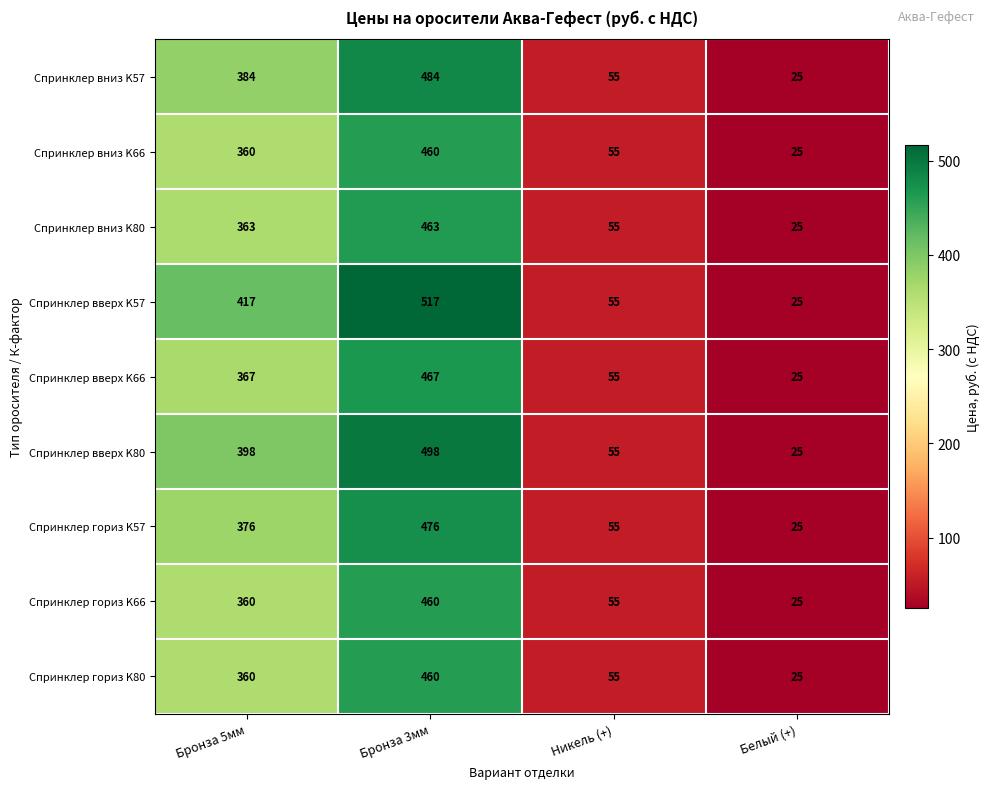

What is the total value across all series at Никель (+)?

495